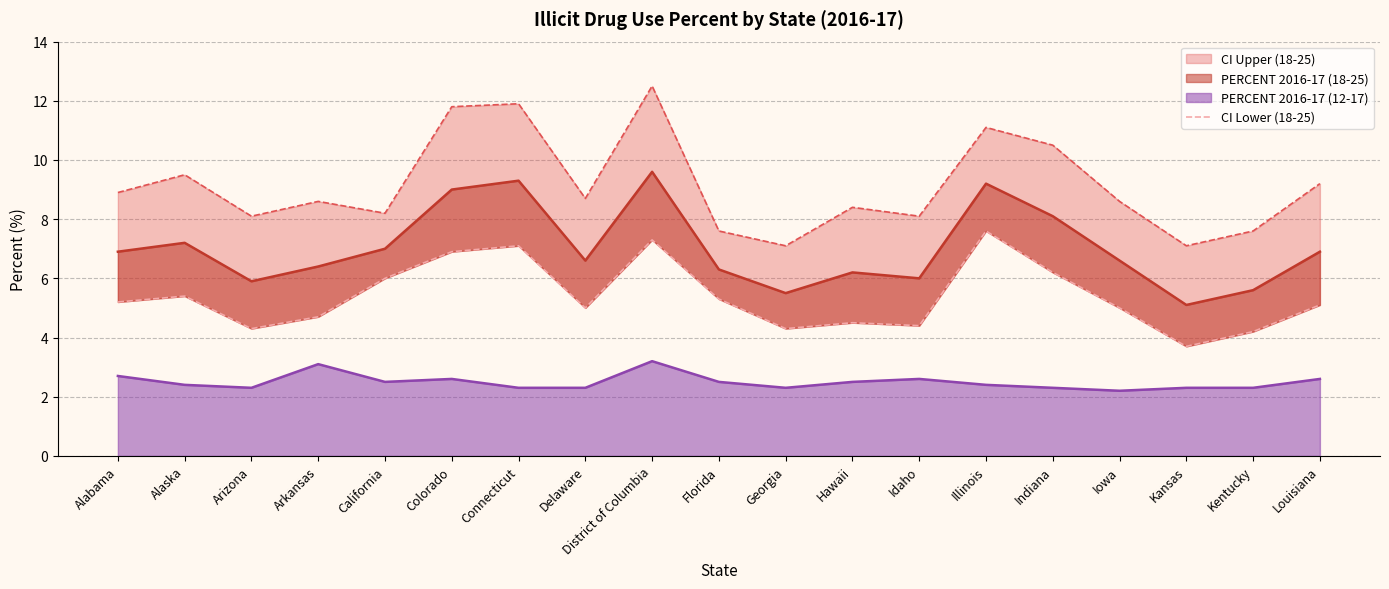

The value at Indiana is 6.2. True or false?

True